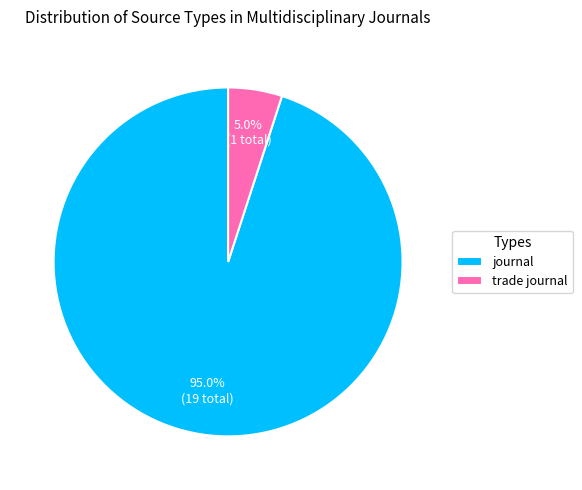

Which slice is the largest?

journal